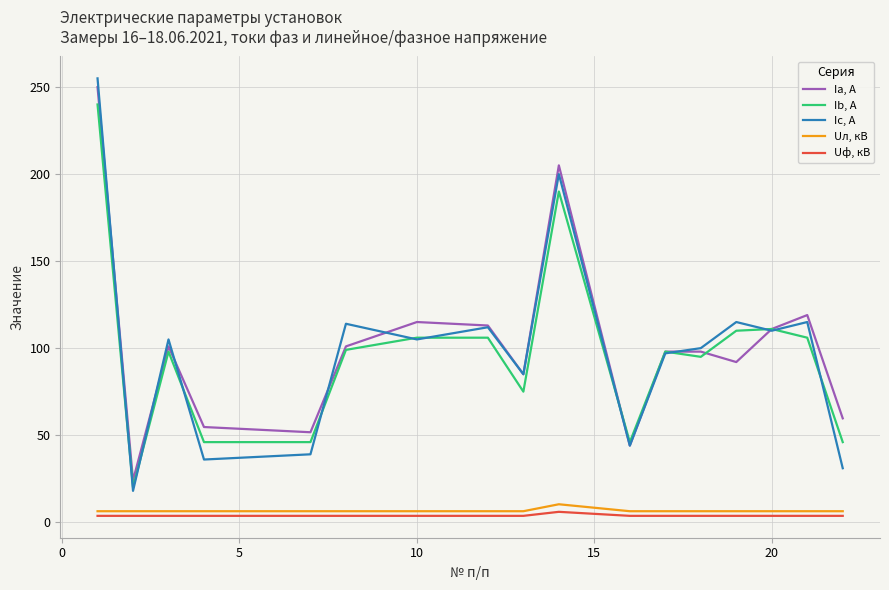

Rank the series by their maximum value, from lowest to highest.

Uф, кВ, Uл, кВ, Ib, А, Ia, А, Ic, А